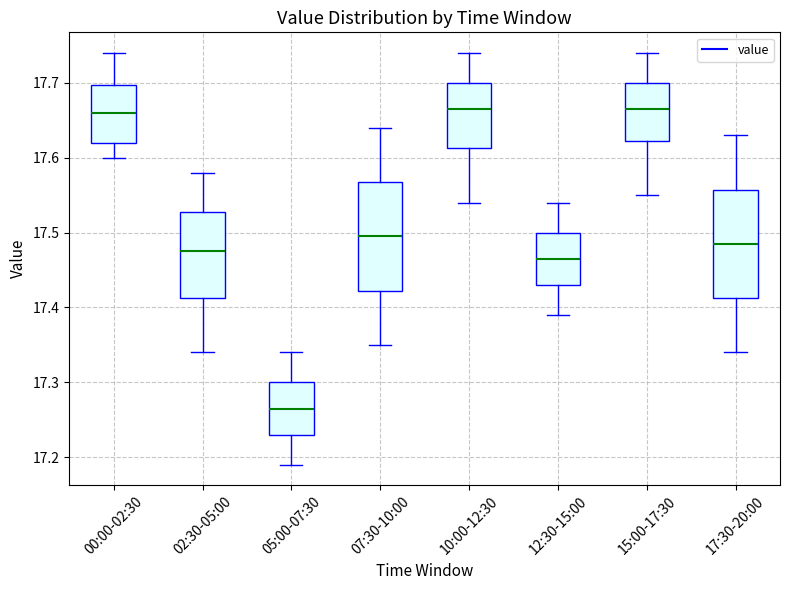

Which box's median line is the lowest?

05:00-07:30